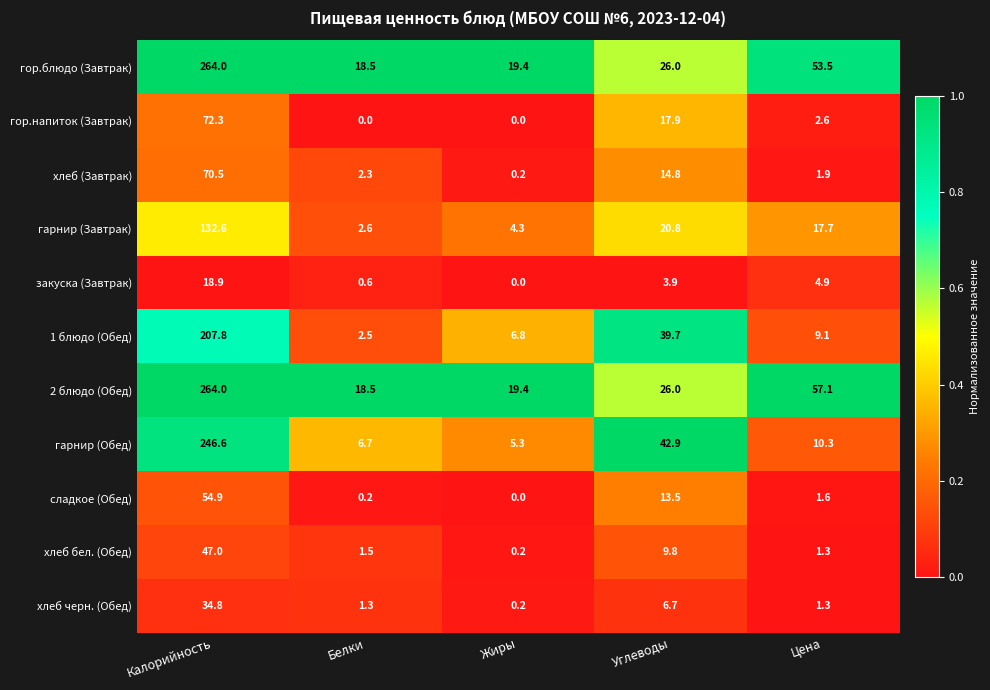

At which label is хлеб (Завтрак) closest to 35?

Углеводы